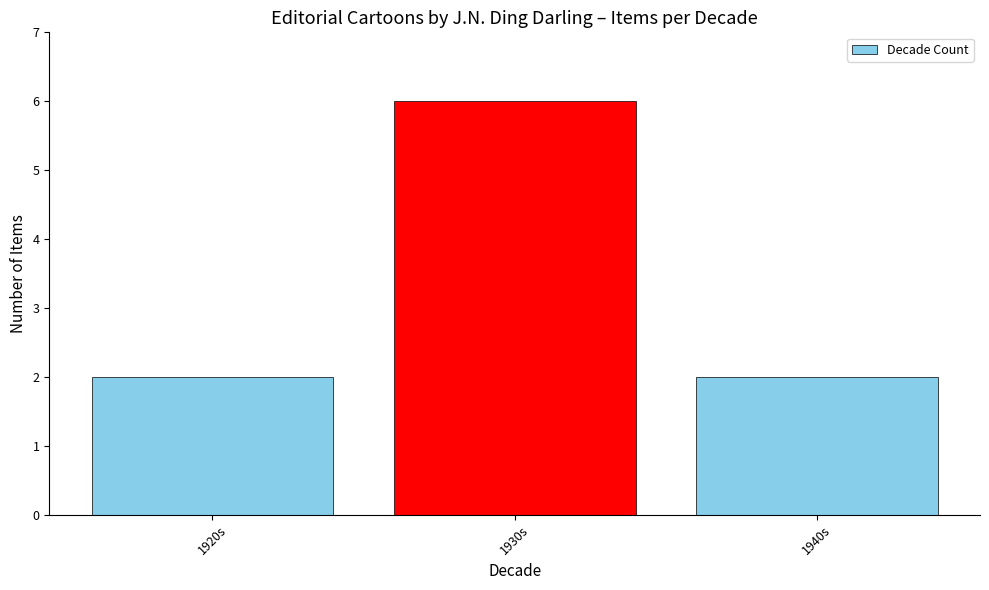

Approximately how many times larger is the value at 1940s compared to 1920s?

1.0